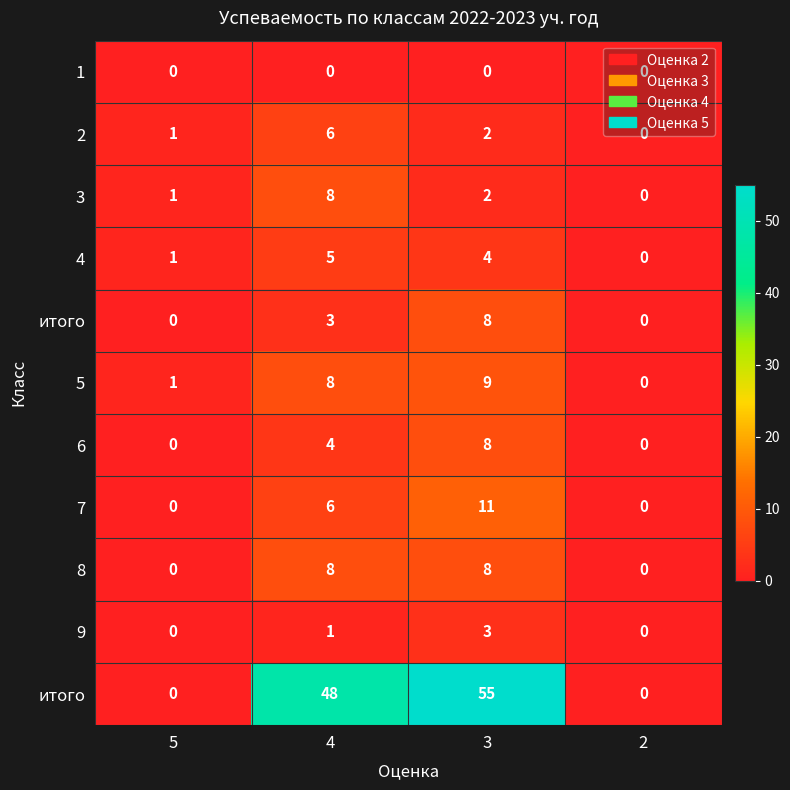

What is the difference between the highest and lowest values at 4?

48